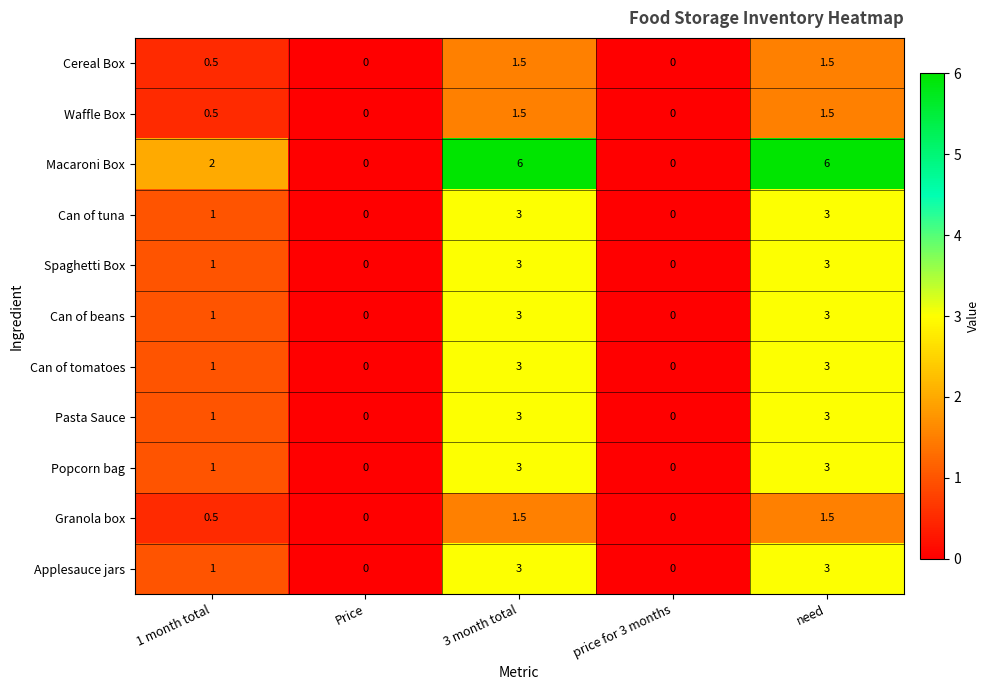

What is the sum of all Popcorn bag values?

7.0